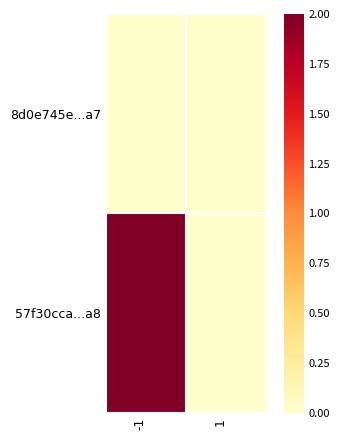

Rank the series by their average value, from highest to lowest.

57f30cca...a8, 8d0e745e...a7